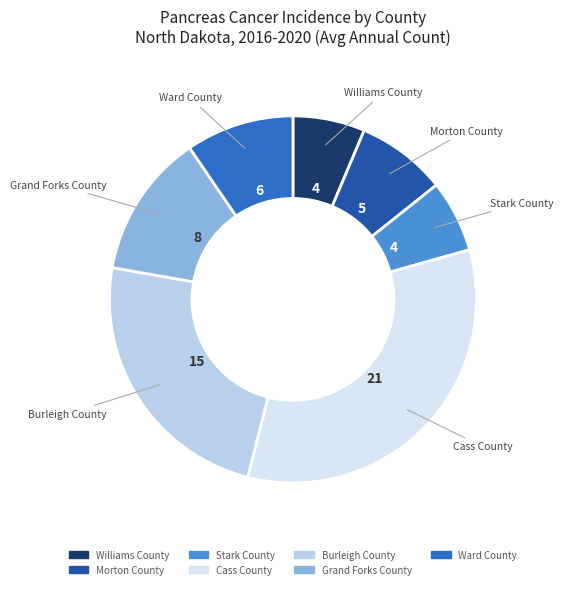

Combined, do Ward County and Stark County account for over 50%?

No